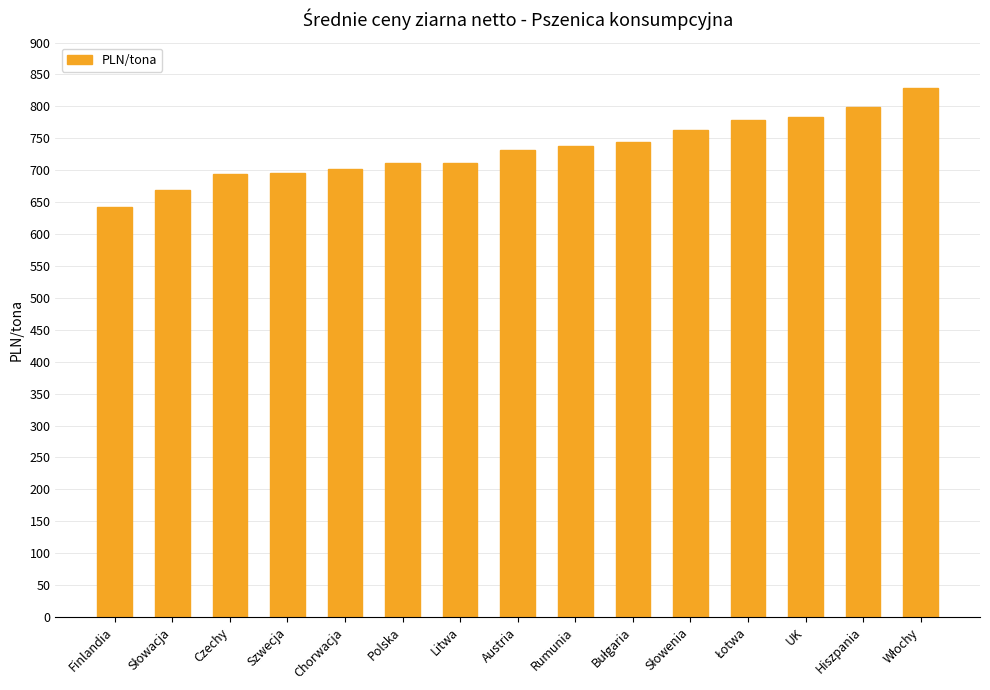

The chart shows a value of 783.4 at UK. True or false?

True